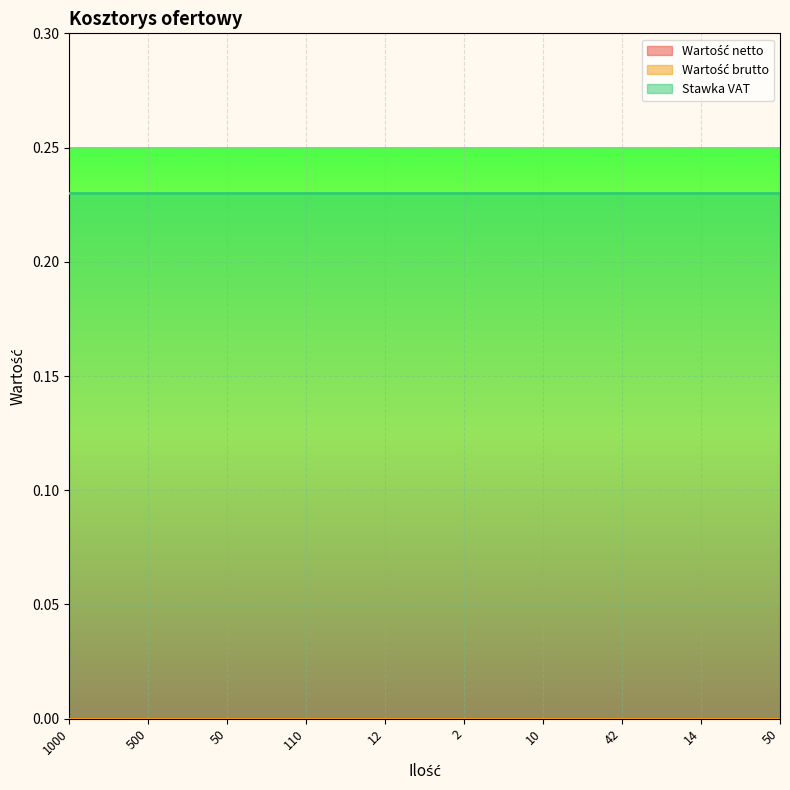

List the labels in order of Wartość brutto value, largest first.

1000, 500, 50, 110, 12, 2, 10, 42, 14, 50